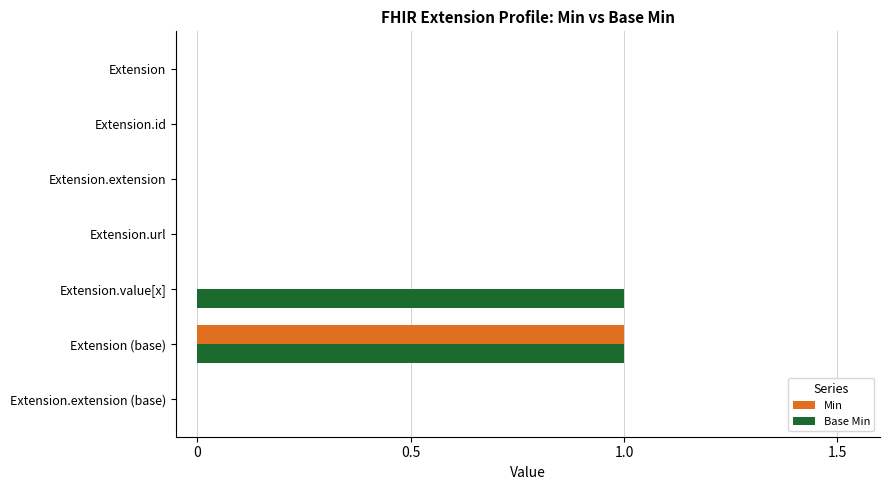

Which category has the highest value in the Min series?

Extension (base)